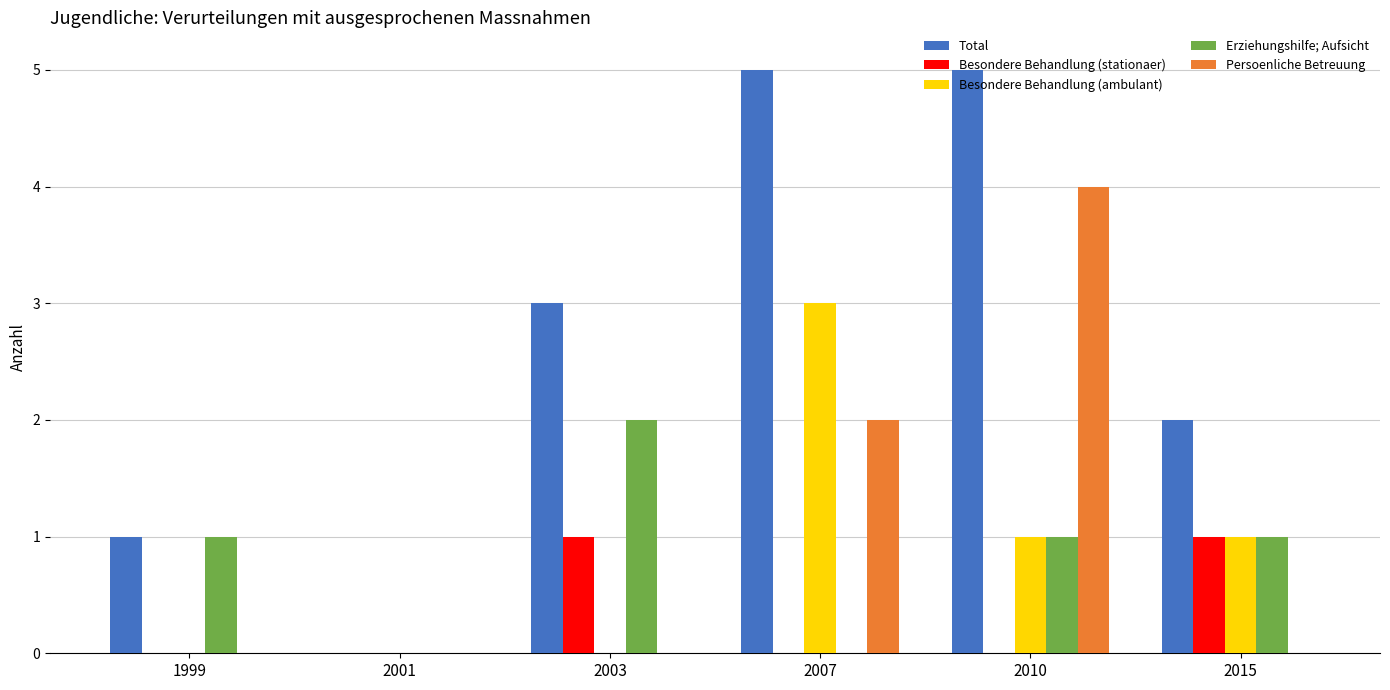

Reading left to right, what are all the values shown in this chart?

Total: 1999=1	2001=0	2003=3	2007=5	2010=5	2015=2
Besondere Behandlung (stationaer): 1999=0	2001=0	2003=1	2007=0	2010=0	2015=1
Besondere Behandlung (ambulant): 1999=0	2001=0	2003=0	2007=3	2010=1	2015=1
Erziehungshilfe; Aufsicht: 1999=1	2001=0	2003=2	2007=0	2010=1	2015=1
Persoenliche Betreuung: 1999=0	2001=0	2003=0	2007=2	2010=4	2015=0